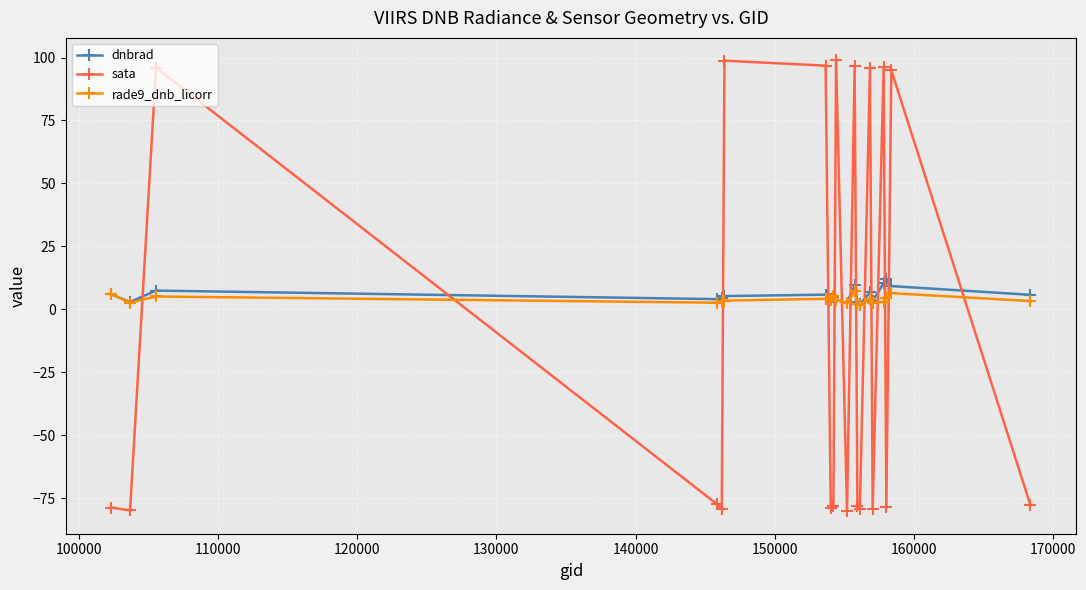

How many intersections are there between sata and rade9_dnb_licorr?

14